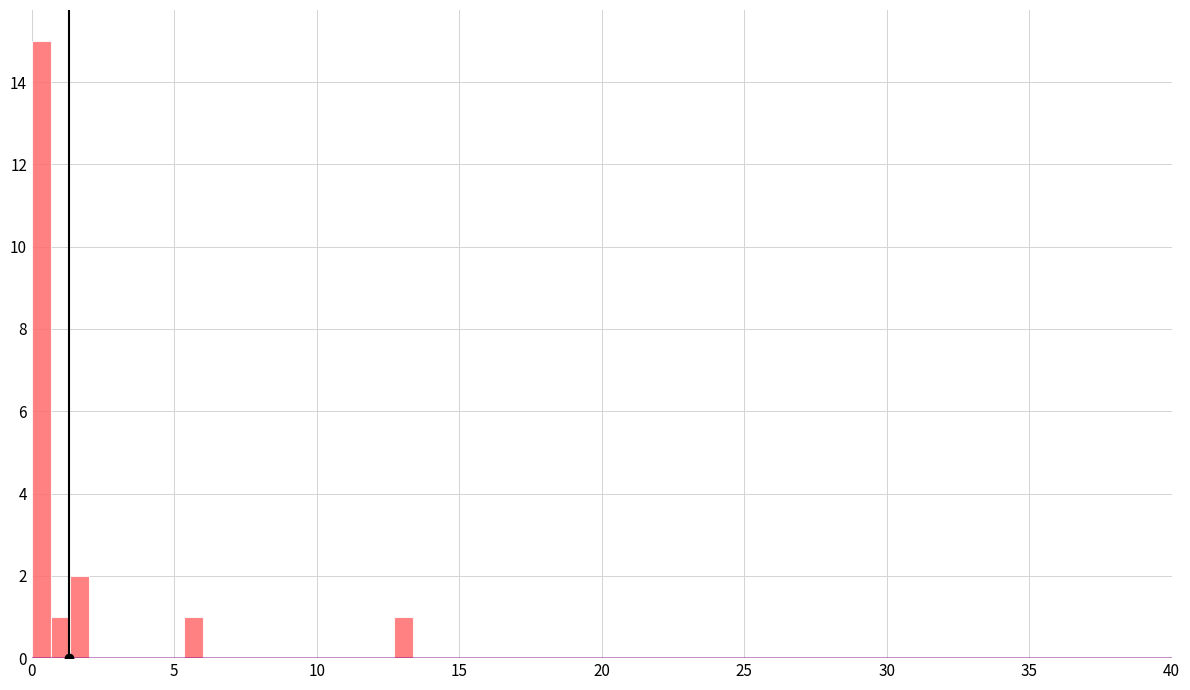

Read against the x-axis, roughly where is the centre of the tallest bar?

0.5